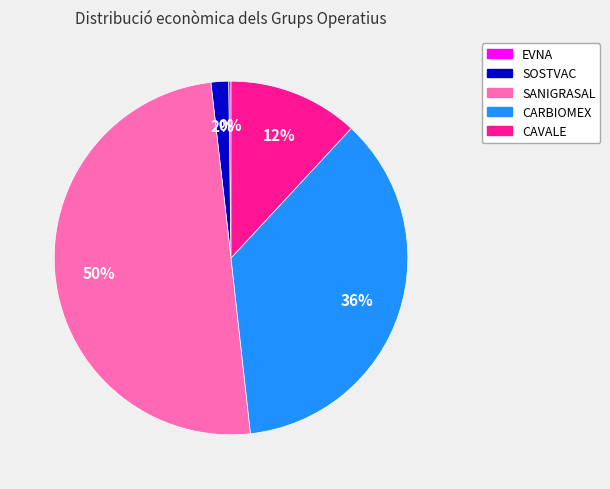

Which slice is the largest?

SANIGRASAL